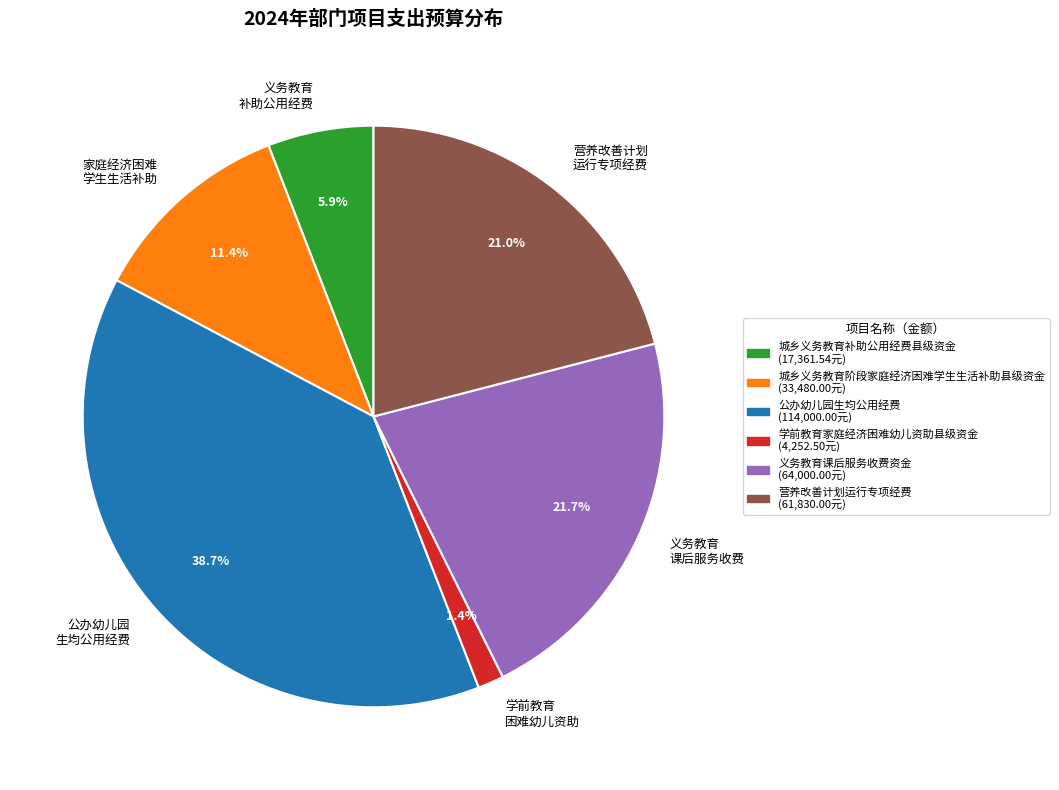

Approximately how many times larger is the value at 营养改善计划 运行专项经费 compared to 义务教育 补助公用经费?

3.6